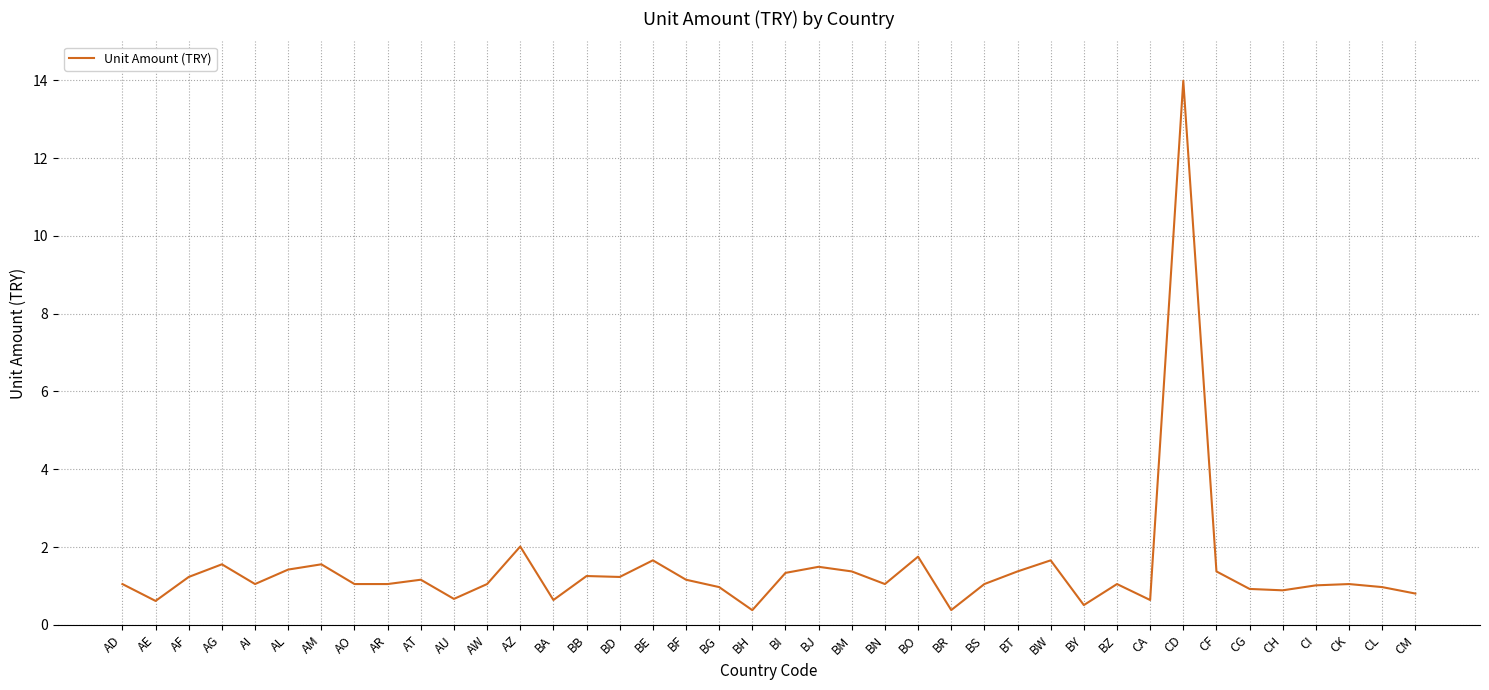

What is the difference between the maximum and minimum values?

13.6